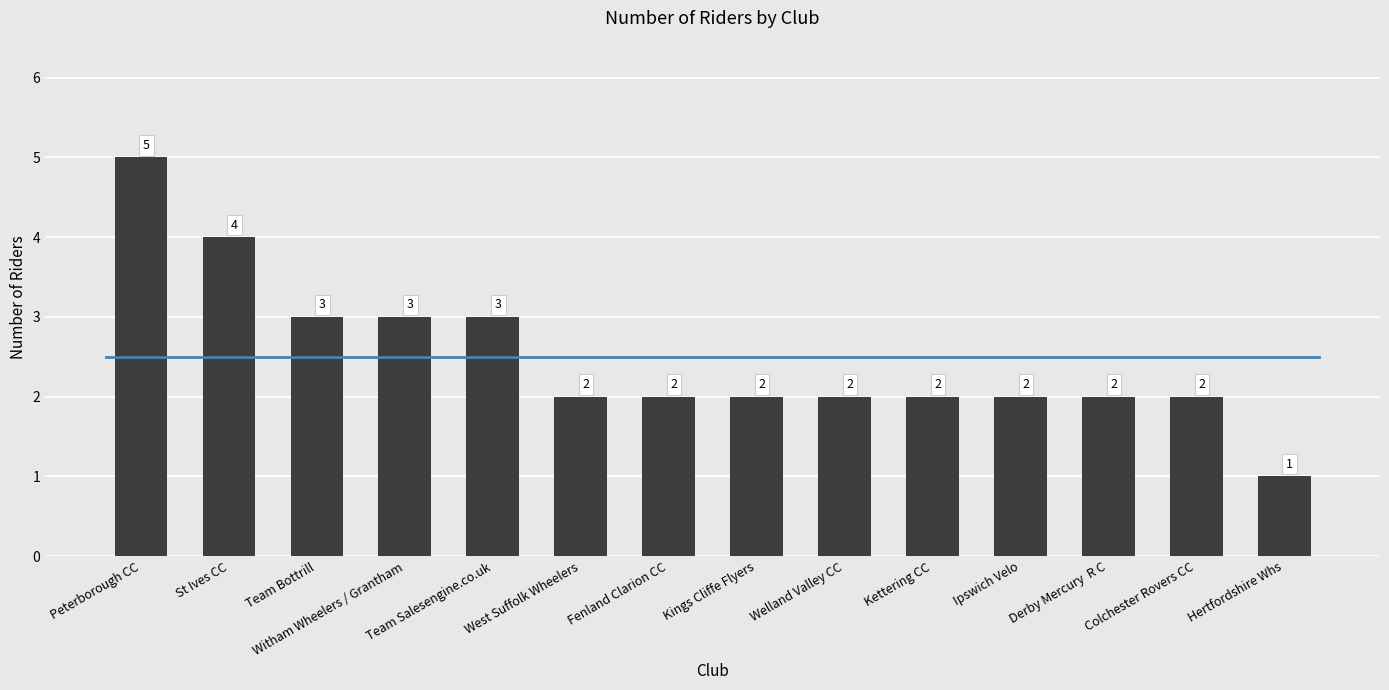

What is the difference between the maximum and minimum values?

4